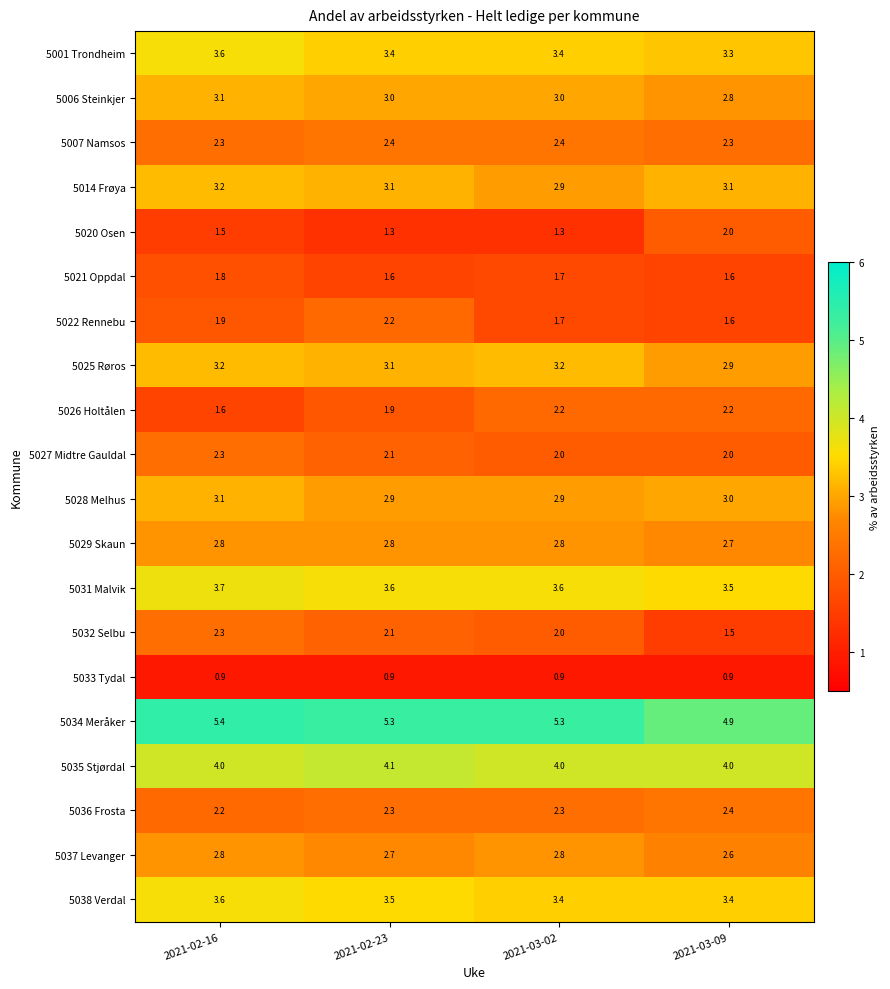

Rank the categories by 5022 Rennebu value from lowest to highest.

2021-03-09, 2021-03-02, 2021-02-16, 2021-02-23